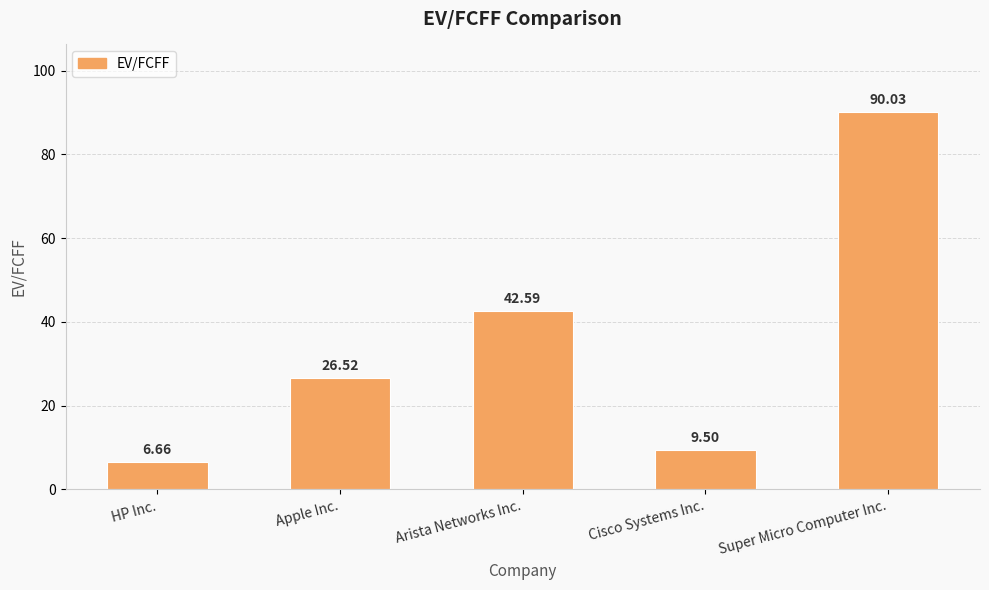

Which has a higher value, Cisco Systems Inc. or Super Micro Computer Inc.?

Super Micro Computer Inc.